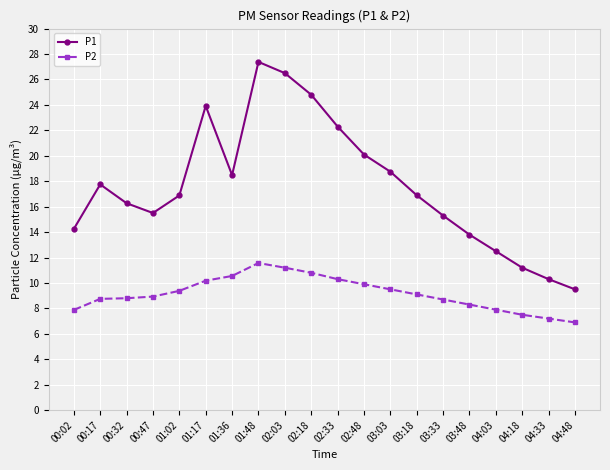

The P1 series shows 27.4 at 02:48. True or false?

False